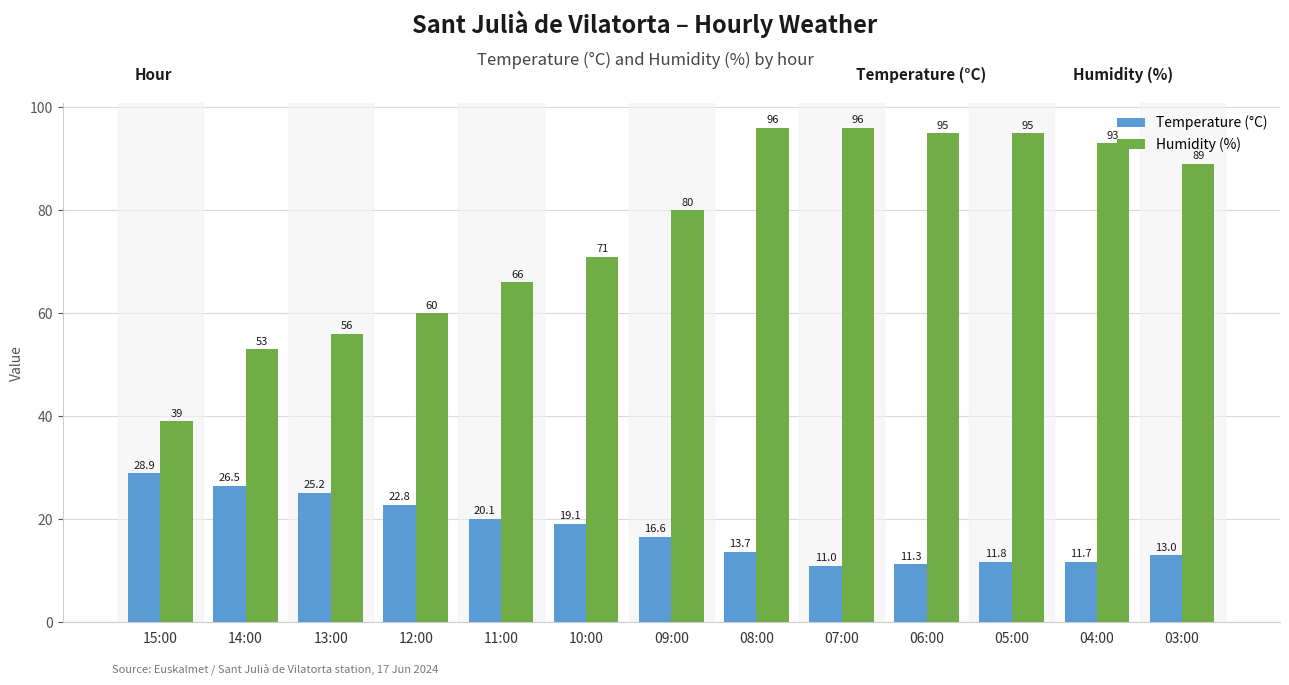

How many groups of bars are there?

13